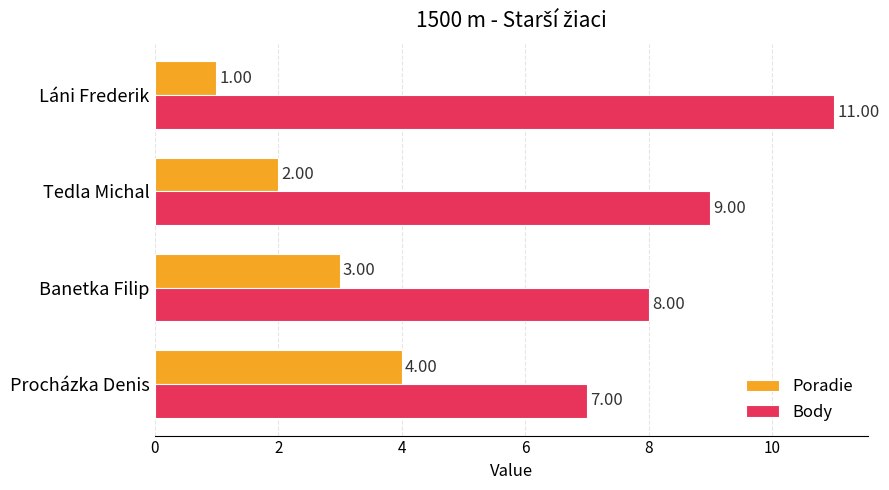

Where is Poradie nearest to the value 2?

Tedla Michal